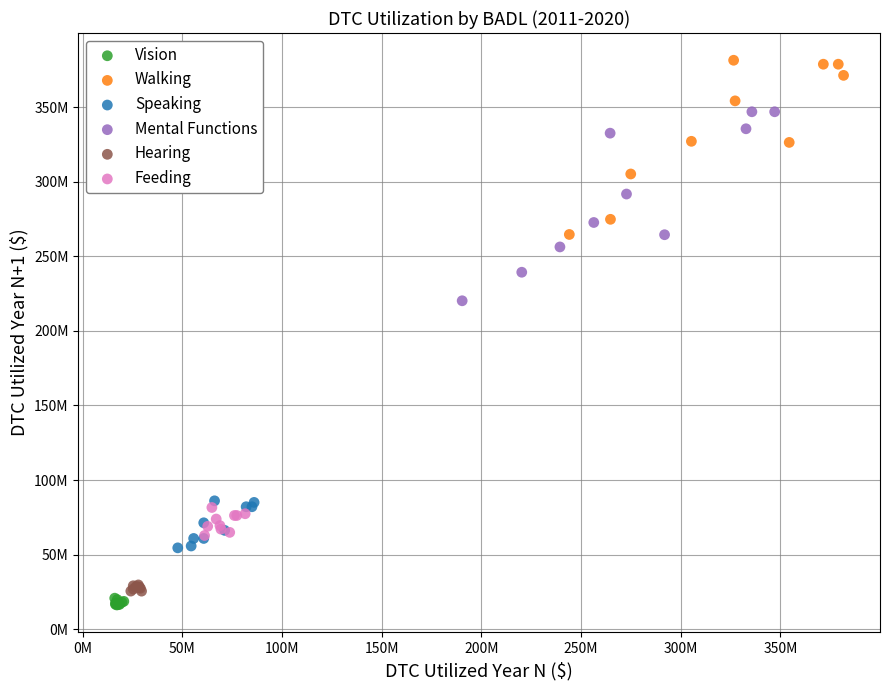

Which series contains the highest Y value?

Walking